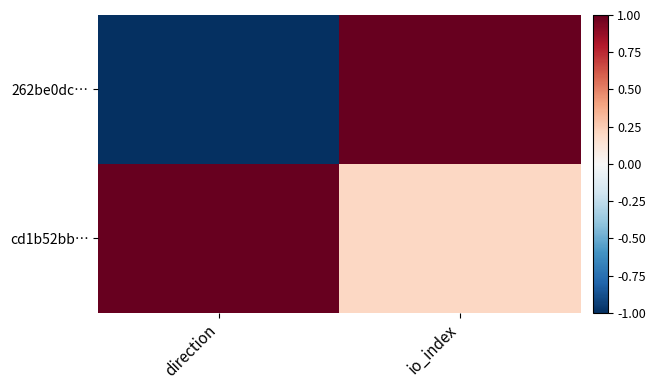

How many distinct data groups are displayed?

2